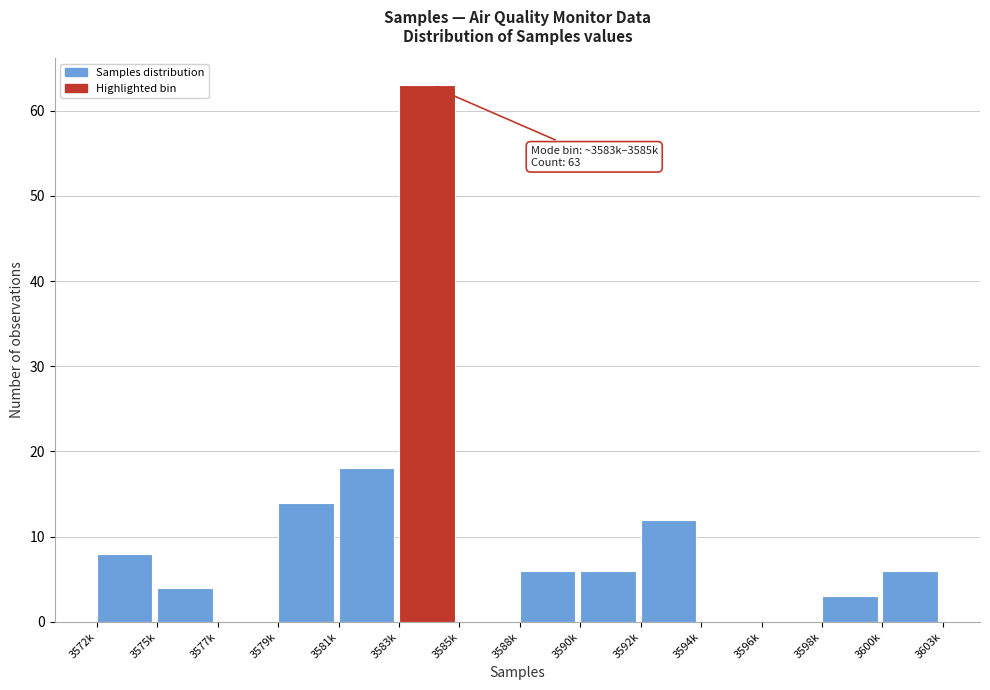

Reading left to right, extract all data points from this chart.

3572k=8	3575k=4	3577k=0	3579k=14	3581k=18	3583k=63	3585k=0	3588k=6	3590k=6	3592k=12	3594k=0	3596k=0	3598k=3	3600k=6